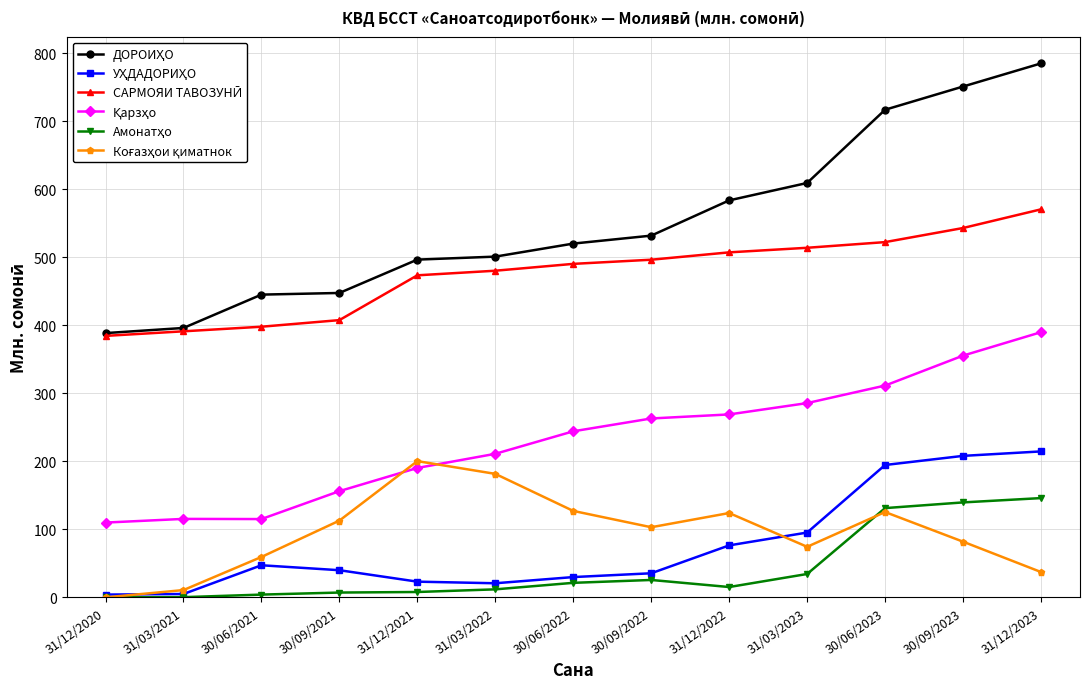

At which category is the sum across all series the highest?

31/12/2023